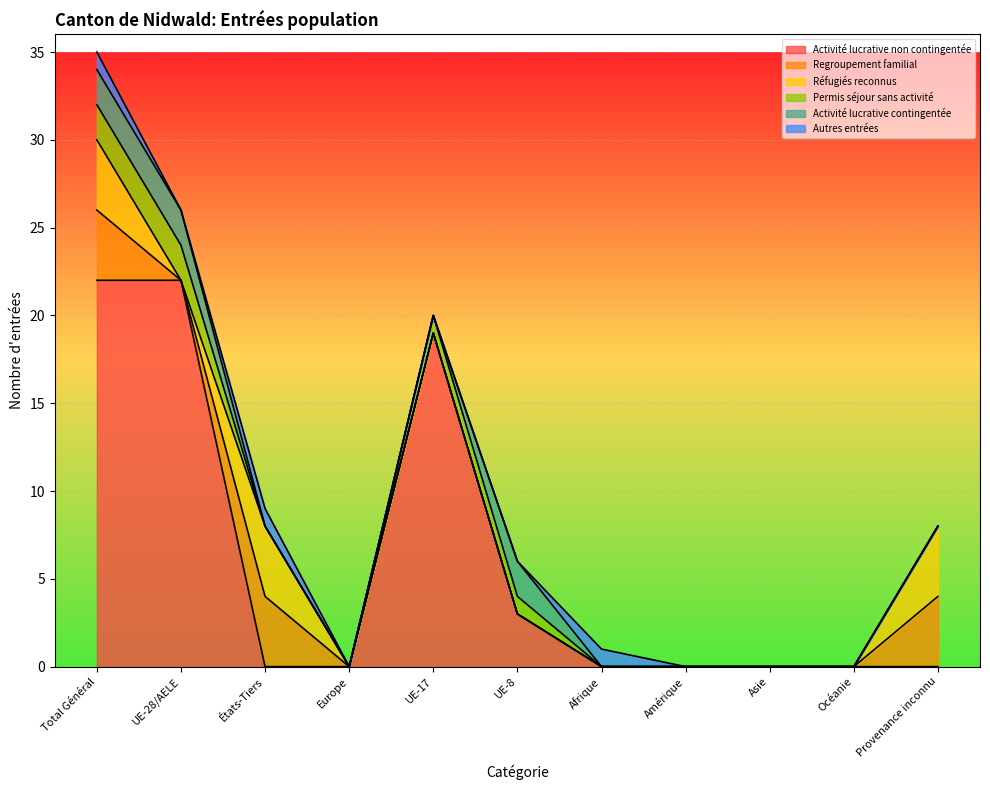

Reading right to left, transcribe all the data shown in this chart.

Activité lucrative non contingentée: Provenance inconnu=0	Océanie=0	Asie=0	Amérique=0	Afrique=0	UE-8=3	UE-17=19	Europe=0	États-Tiers=0	UE-28/AELE=22	Total Général=22
Regroupement familial: Provenance inconnu=4	Océanie=0	Asie=0	Amérique=0	Afrique=0	UE-8=0	UE-17=0	Europe=0	États-Tiers=4	UE-28/AELE=0	Total Général=4
Réfugiés reconnus: Provenance inconnu=4	Océanie=0	Asie=0	Amérique=0	Afrique=0	UE-8=0	UE-17=0	Europe=0	États-Tiers=4	UE-28/AELE=0	Total Général=4
Permis séjour sans activité: Provenance inconnu=0	Océanie=0	Asie=0	Amérique=0	Afrique=0	UE-8=1	UE-17=1	Europe=0	États-Tiers=0	UE-28/AELE=2	Total Général=2
Activité lucrative contingentée: Provenance inconnu=0	Océanie=0	Asie=0	Amérique=0	Afrique=0	UE-8=2	UE-17=0	Europe=0	États-Tiers=0	UE-28/AELE=2	Total Général=2
Autres entrées: Provenance inconnu=0	Océanie=0	Asie=0	Amérique=0	Afrique=1	UE-8=0	UE-17=0	Europe=0	États-Tiers=1	UE-28/AELE=0	Total Général=1